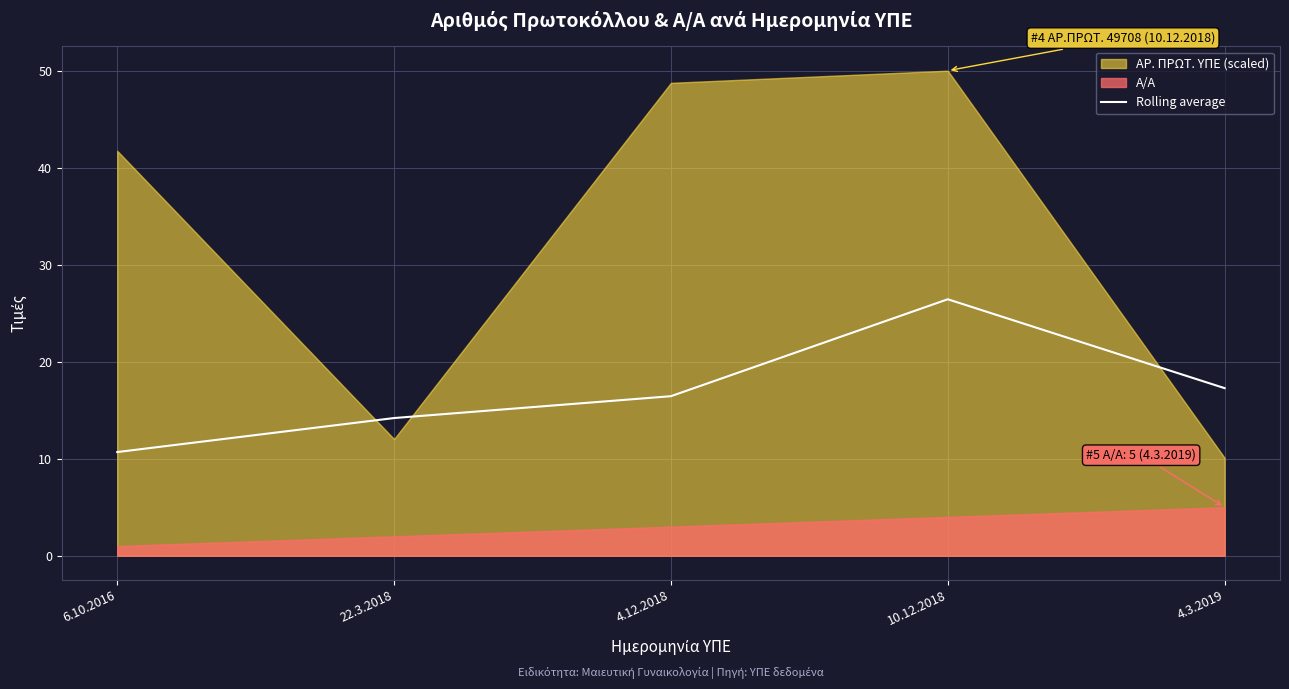

True or false: the data shows 26.4 at 10.12.2018.

True